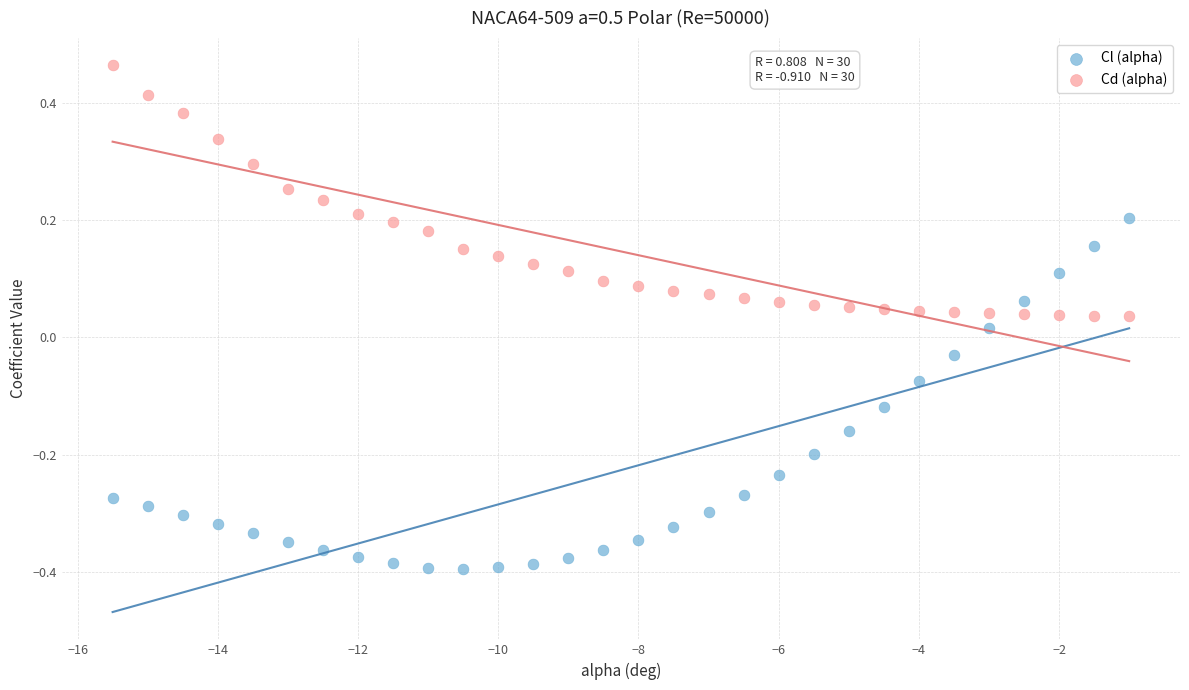

Across all data points, what is the range of Y values (max minus min)?

0.9